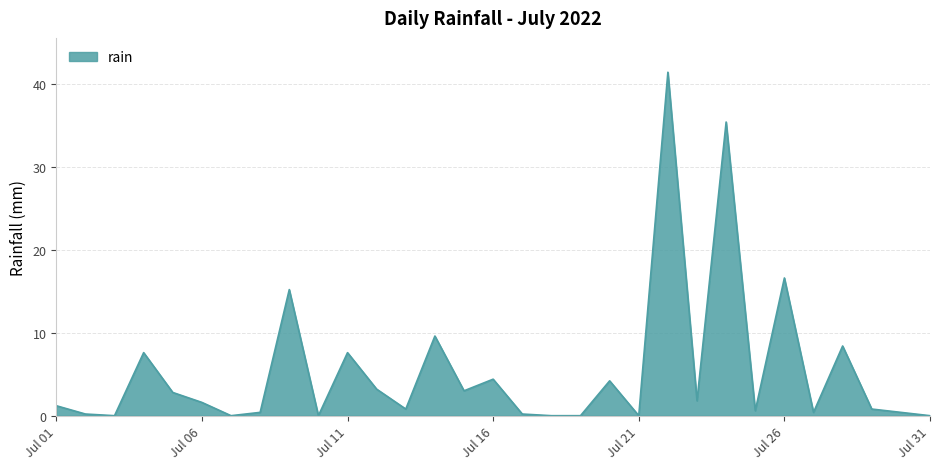

What is the maximum value shown in the chart?

41.4